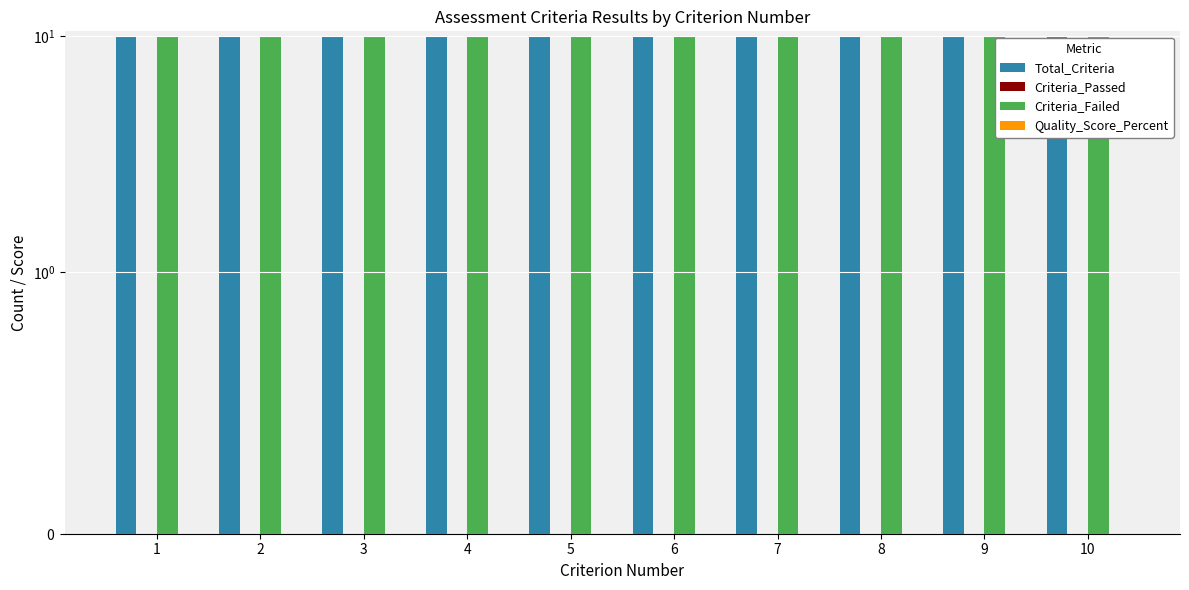

Reading left to right, what are all the values shown in this chart?

Total_Criteria: 10	10	10	10	10	10	10	10	10	10
Criteria_Passed: 0	0	0	0	0	0	0	0	0	0
Criteria_Failed: 10	10	10	10	10	10	10	10	10	10
Quality_Score_Percent: 0	0	0	0	0	0	0	0	0	0